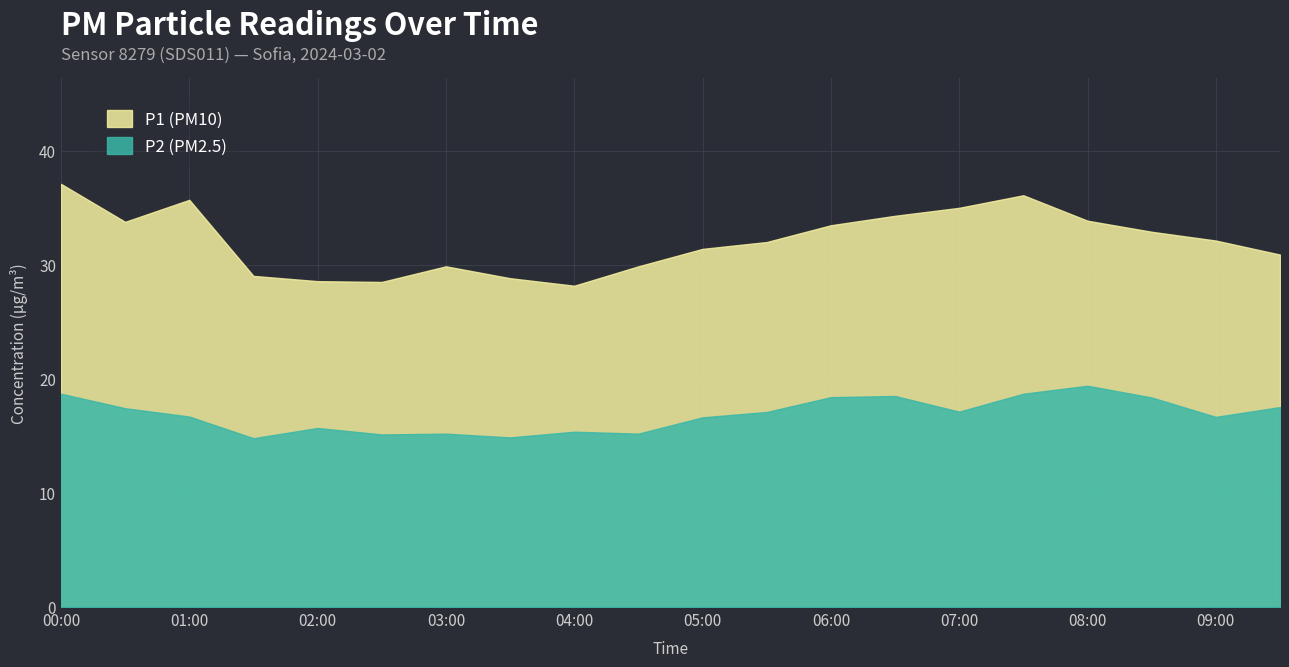

True or false: P1 and P2 cross at least once.

False